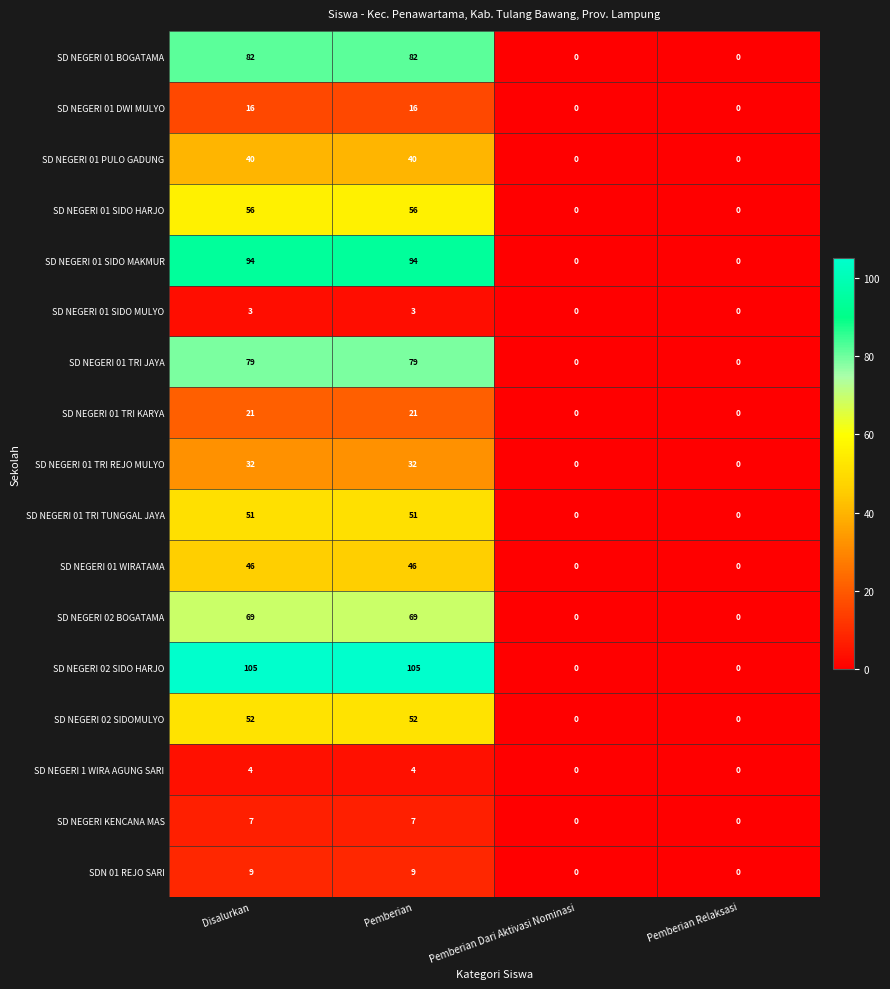

What is the difference between the highest and lowest values at Pemberian?

102